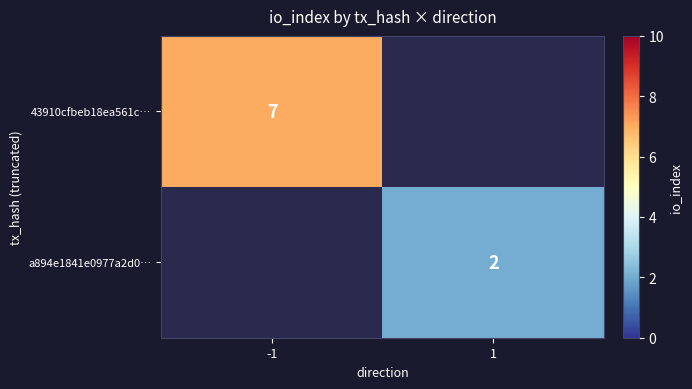

Is it true that a894e1841e0977a2d0… equals 2 at 1?

True